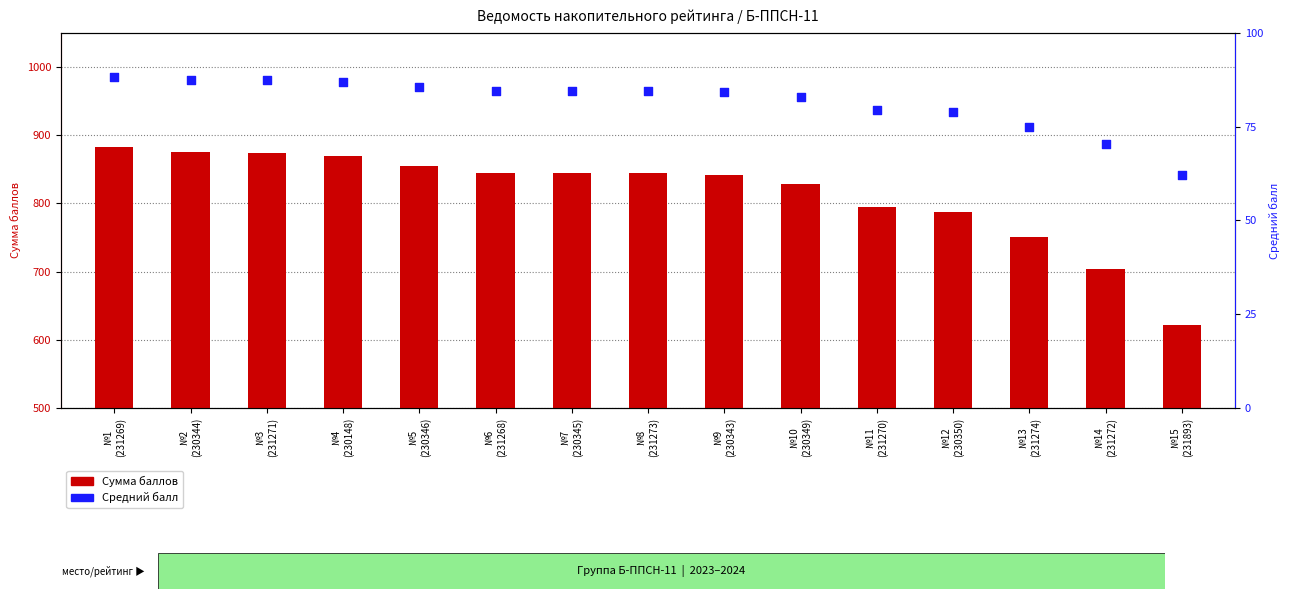

At which category is the sum across all series the highest?

№1
(231269)